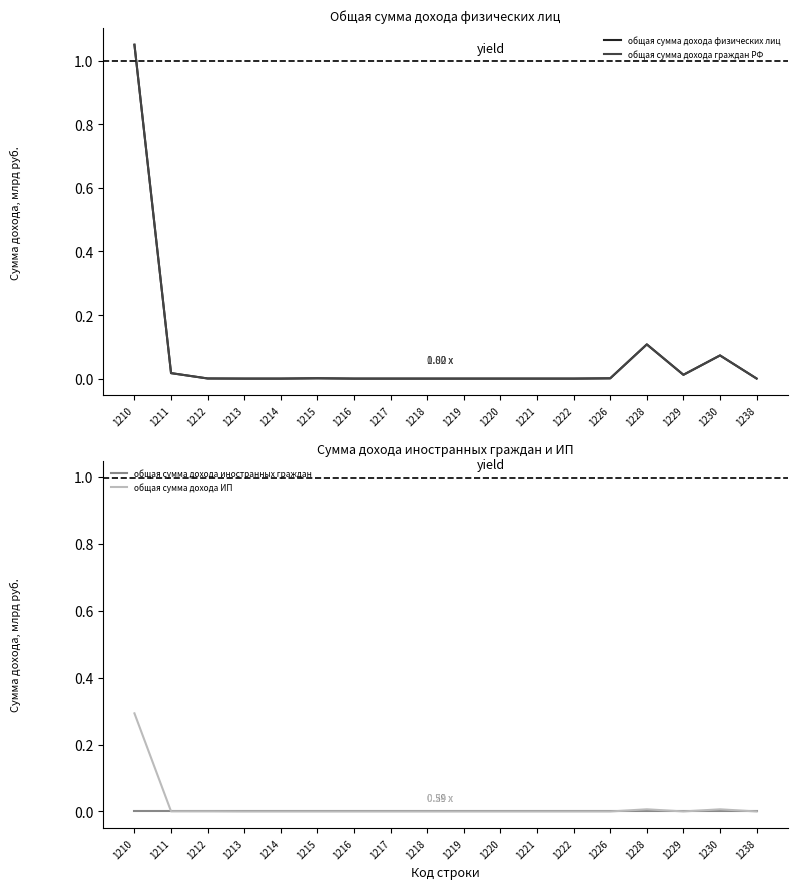

What is the total value across all series at 1228?

0.2